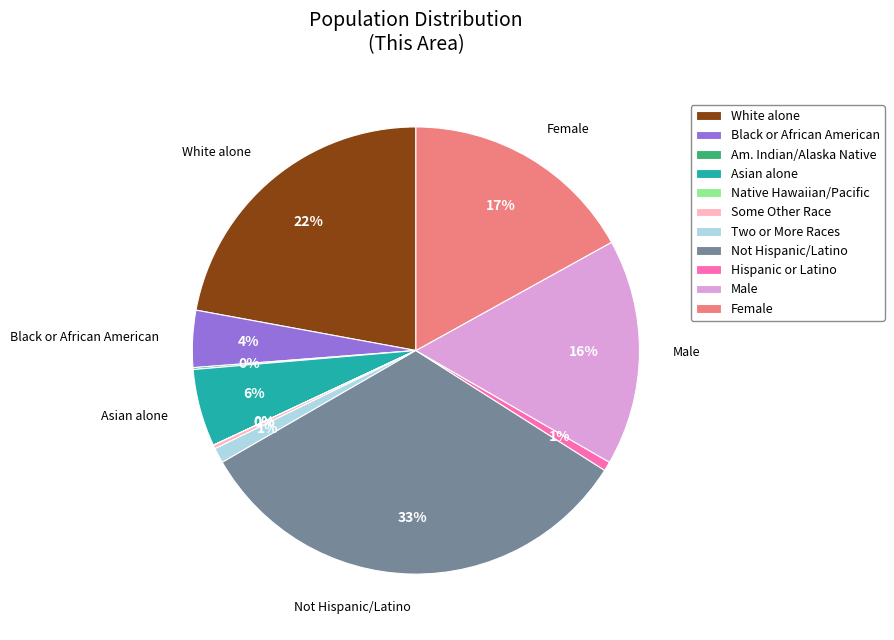

Does Asian alone represent more than half of the total?

No